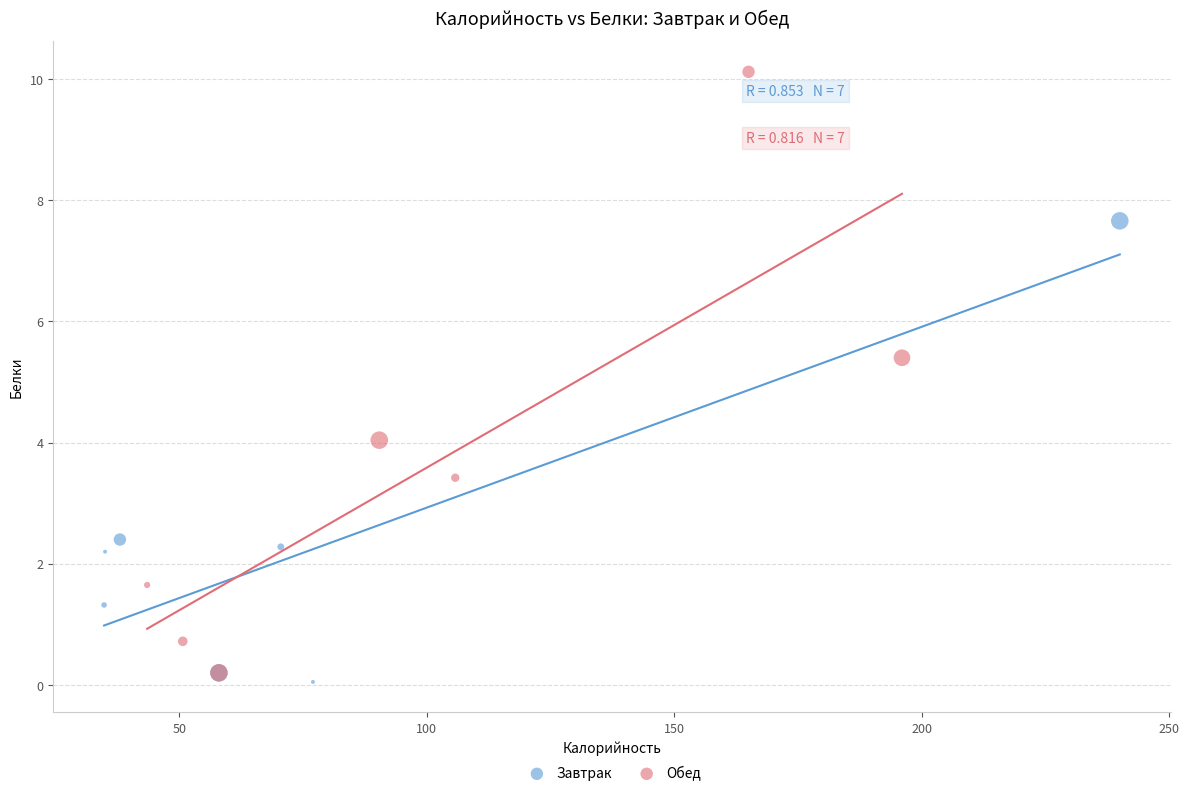

Which series has the largest Y range (max minus min)?

Обед